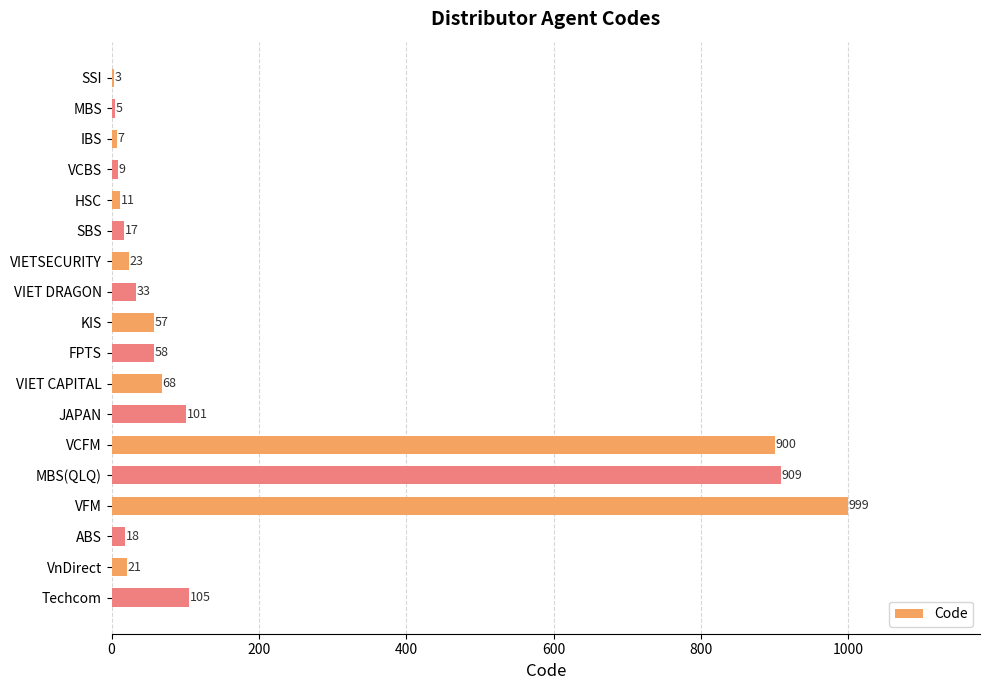

Where is the data nearest to the value 501?

Techcom